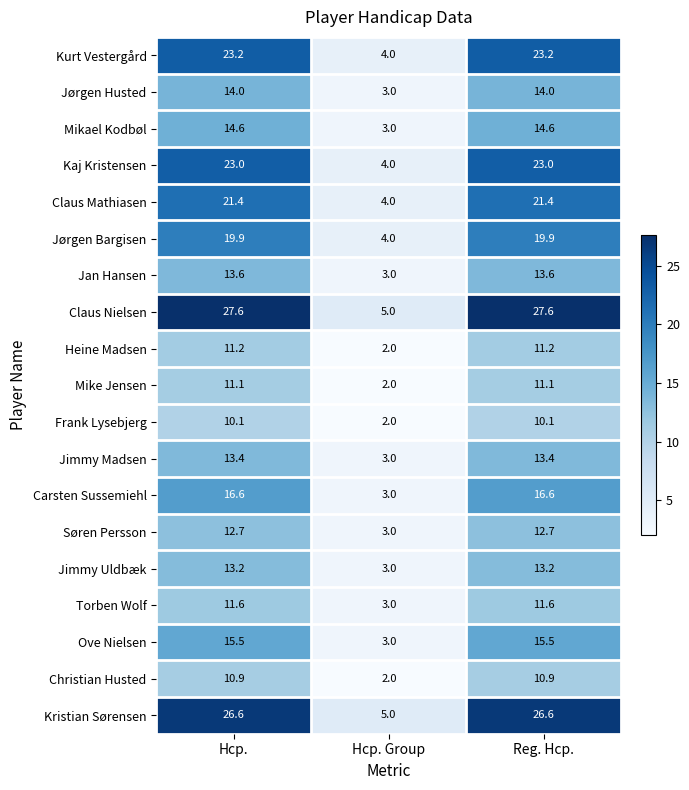

What is the spread (max minus min) of values at Reg. Hcp.?

17.5